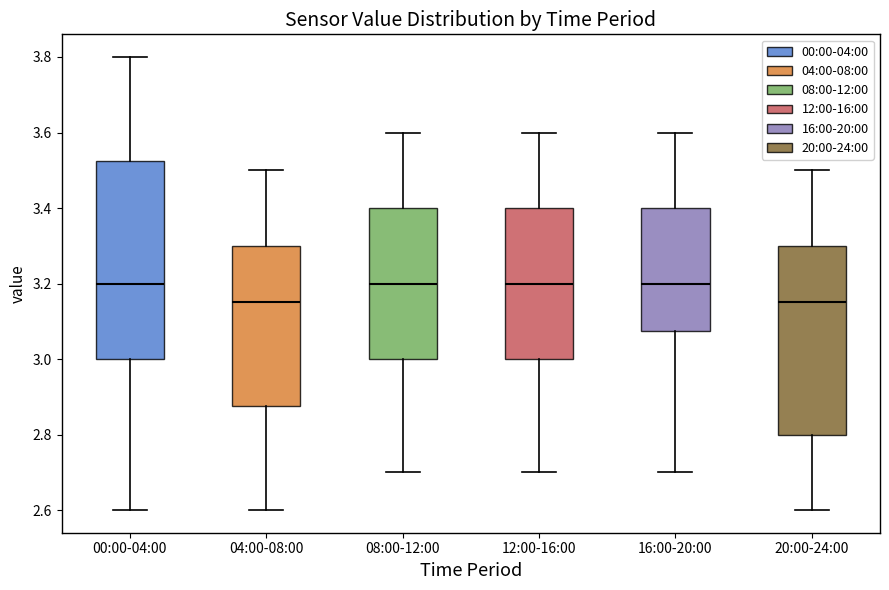

Reading left to right, transcribe this box plot: for each box, give where its median line is, the range the box spans, and where its two whiskers end, as read against the y-axis. The values are not printed on the chart, so give them approximately, as read against the axis.

00:00-04:00: median 3.20, box 3.00 to 3.52, whiskers 2.60 to 3.80
04:00-08:00: median 3.16, box 2.88 to 3.30, whiskers 2.60 to 3.50
08:00-12:00: median 3.20, box 3.00 to 3.40, whiskers 2.70 to 3.60
12:00-16:00: median 3.20, box 3.00 to 3.40, whiskers 2.70 to 3.60
16:00-20:00: median 3.20, box 3.08 to 3.40, whiskers 2.70 to 3.60
20:00-24:00: median 3.16, box 2.80 to 3.30, whiskers 2.60 to 3.50